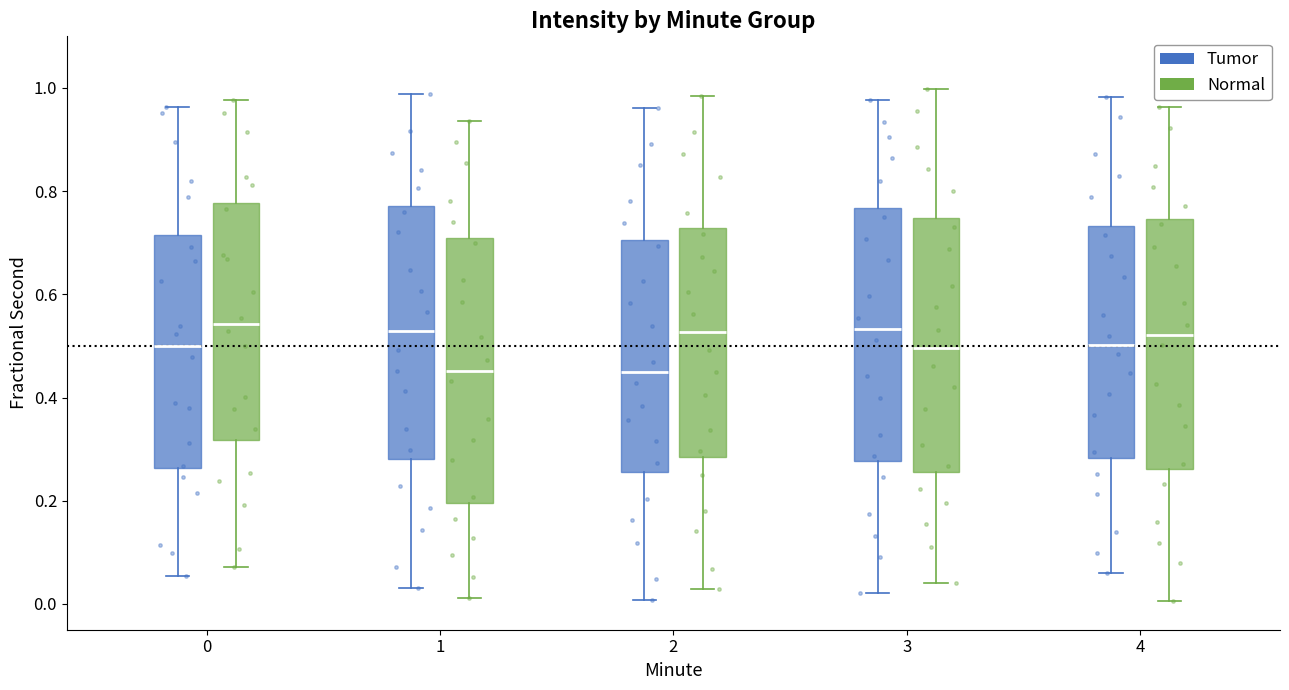

Reading left to right, read every box against the y-axis: the position of its median line, the range the box covers, and the ends of its whiskers. The values are not printed on the chart, so give them approximately, as read against the axis.

0 (Tumor): median 0.50, box 0.26 to 0.72, whiskers 0.06 to 0.96
0 (Normal): median 0.54, box 0.32 to 0.78, whiskers 0.08 to 0.98
1 (Tumor): median 0.52, box 0.28 to 0.78, whiskers 0.04 to 0.98
1 (Normal): median 0.46, box 0.20 to 0.72, whiskers 0.02 to 0.94
2 (Tumor): median 0.44, box 0.26 to 0.70, whiskers 0.00 to 0.96
2 (Normal): median 0.52, box 0.28 to 0.72, whiskers 0.02 to 0.98
3 (Tumor): median 0.54, box 0.28 to 0.76, whiskers 0.02 to 0.98
3 (Normal): median 0.50, box 0.26 to 0.74, whiskers 0.04 to 1.00
4 (Tumor): median 0.50, box 0.28 to 0.74, whiskers 0.06 to 0.98
4 (Normal): median 0.52, box 0.26 to 0.74, whiskers 0.00 to 0.96